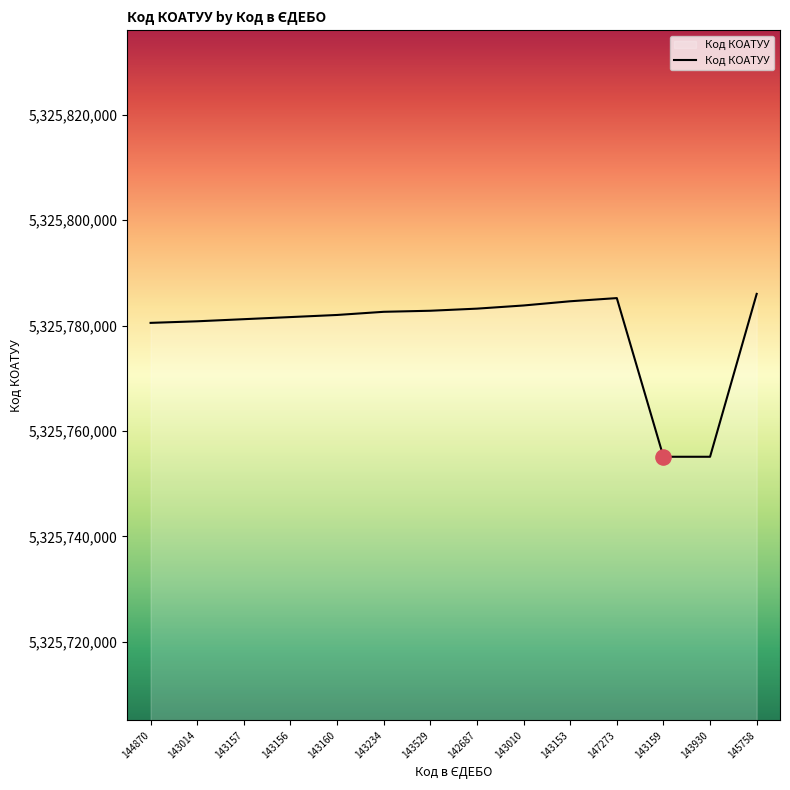

Between 143160 and 145758, which is larger?

145758